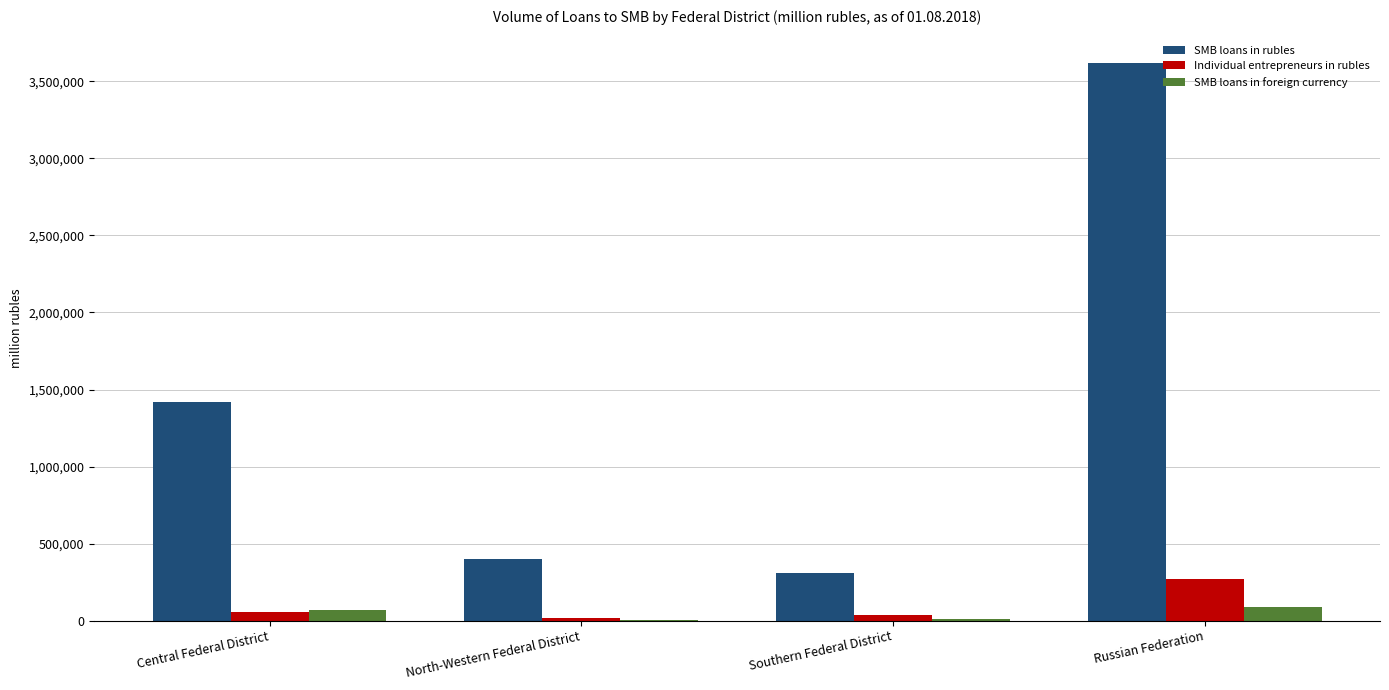

Which series has the largest total across all categories?

SMB loans in rubles